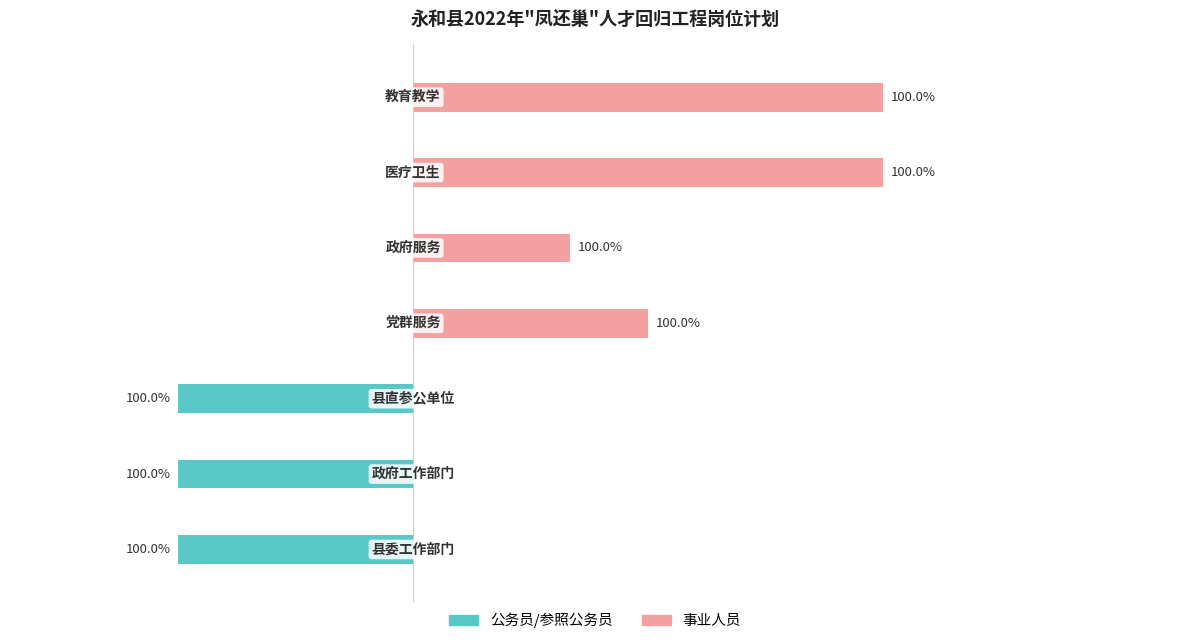

What is the smallest value displayed?

-3